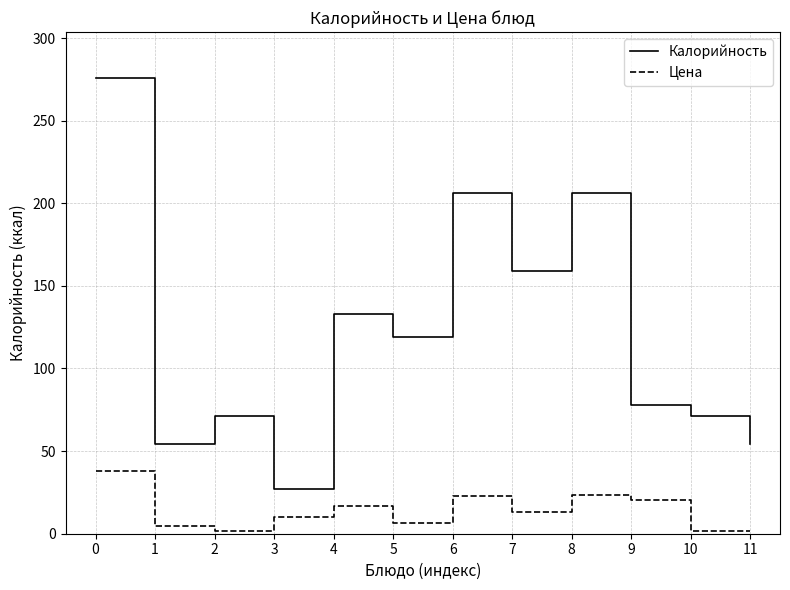

What is the sum of the Калорийность values at 0 and 4?

409.0